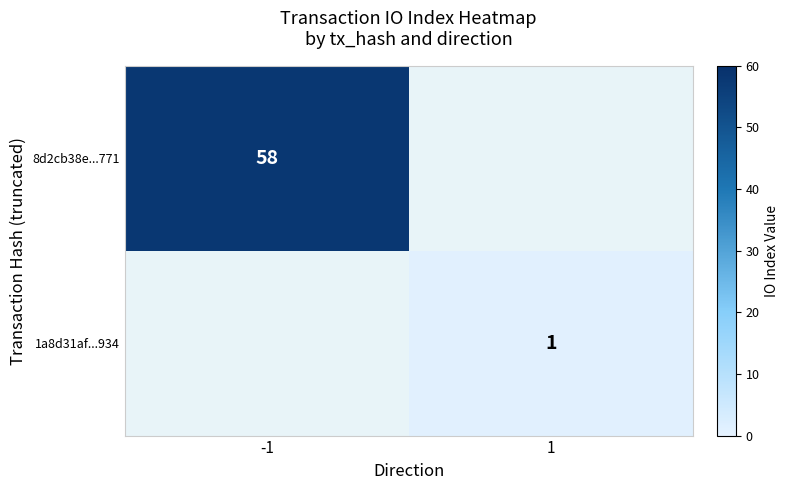

Is it true that 8d2cb38e...771 equals 58 at -1?

True